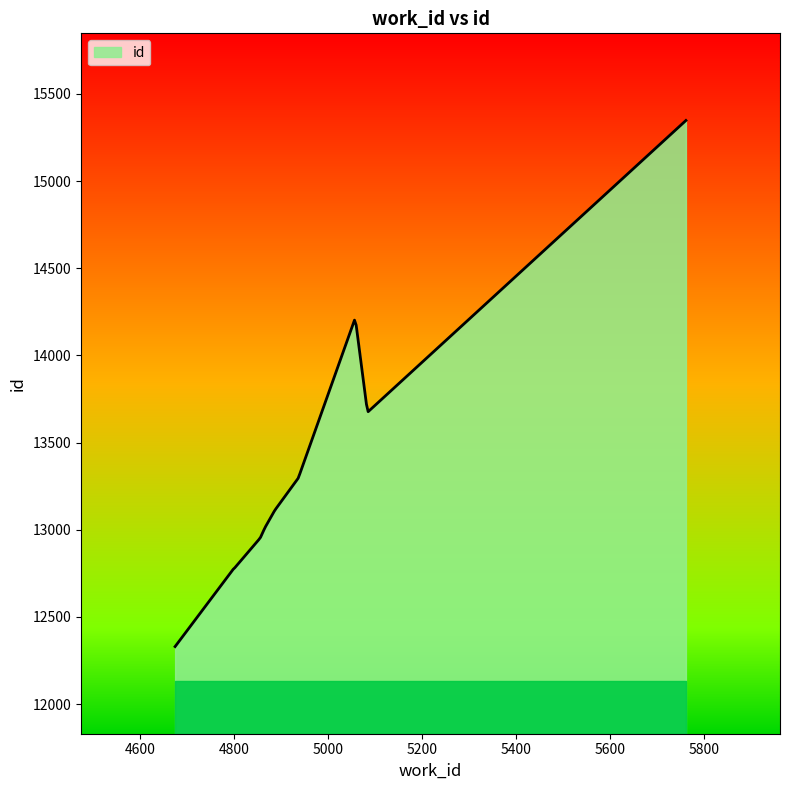

What is the difference between the maximum and minimum values?

3018.0